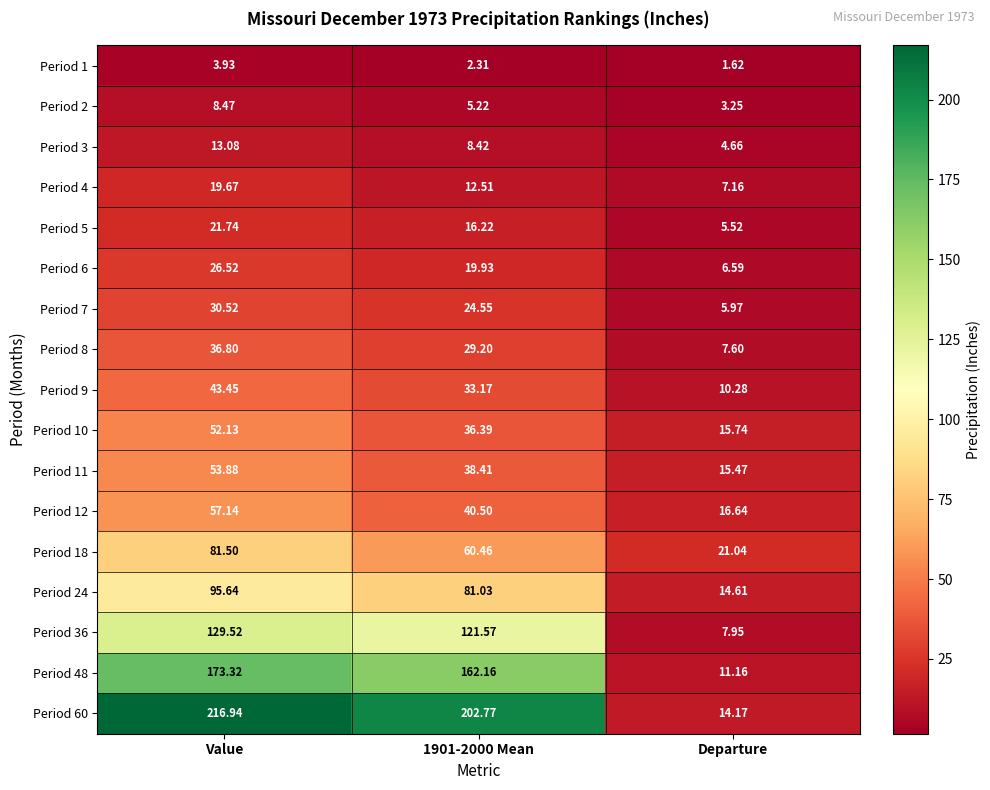

At which label does Period 4 first exceed 12?

Value